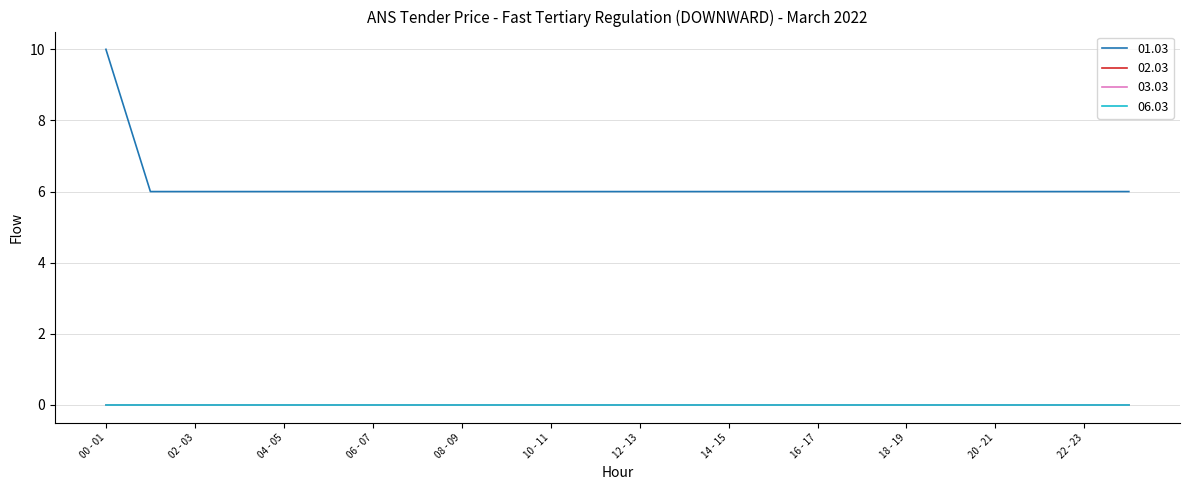

Reading left to right, transcribe all the data shown in this chart.

01.03: 00 - 01=10	01 - 02=6	02 - 03=6	03 - 04=6	04 - 05=6	05 - 06=6	06 - 07=6	07 - 08=6	08 - 09=6	09 - 10=6	10 - 11=6	11 - 12=6	12 - 13=6	13 - 14=6	14 - 15=6	15 - 16=6	16 - 17=6	17 - 18=6	18 - 19=6	19 - 20=6	20 - 21=6	21 - 22=6	22 - 23=6	23 - 24=6
02.03: 00 - 01=0	01 - 02=0	02 - 03=0	03 - 04=0	04 - 05=0	05 - 06=0	06 - 07=0	07 - 08=0	08 - 09=0	09 - 10=0	10 - 11=0	11 - 12=0	12 - 13=0	13 - 14=0	14 - 15=0	15 - 16=0	16 - 17=0	17 - 18=0	18 - 19=0	19 - 20=0	20 - 21=0	21 - 22=0	22 - 23=0	23 - 24=0
03.03: 00 - 01=0	01 - 02=0	02 - 03=0	03 - 04=0	04 - 05=0	05 - 06=0	06 - 07=0	07 - 08=0	08 - 09=0	09 - 10=0	10 - 11=0	11 - 12=0	12 - 13=0	13 - 14=0	14 - 15=0	15 - 16=0	16 - 17=0	17 - 18=0	18 - 19=0	19 - 20=0	20 - 21=0	21 - 22=0	22 - 23=0	23 - 24=0
06.03: 00 - 01=0	01 - 02=0	02 - 03=0	03 - 04=0	04 - 05=0	05 - 06=0	06 - 07=0	07 - 08=0	08 - 09=0	09 - 10=0	10 - 11=0	11 - 12=0	12 - 13=0	13 - 14=0	14 - 15=0	15 - 16=0	16 - 17=0	17 - 18=0	18 - 19=0	19 - 20=0	20 - 21=0	21 - 22=0	22 - 23=0	23 - 24=0